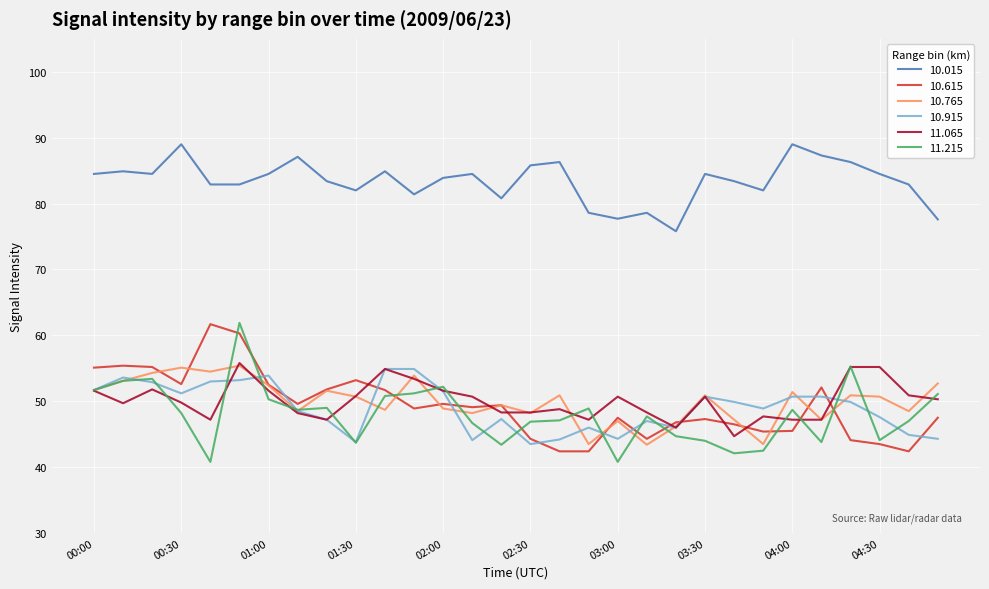

True or false: 10.765 and 10.015 cross at least once.

False